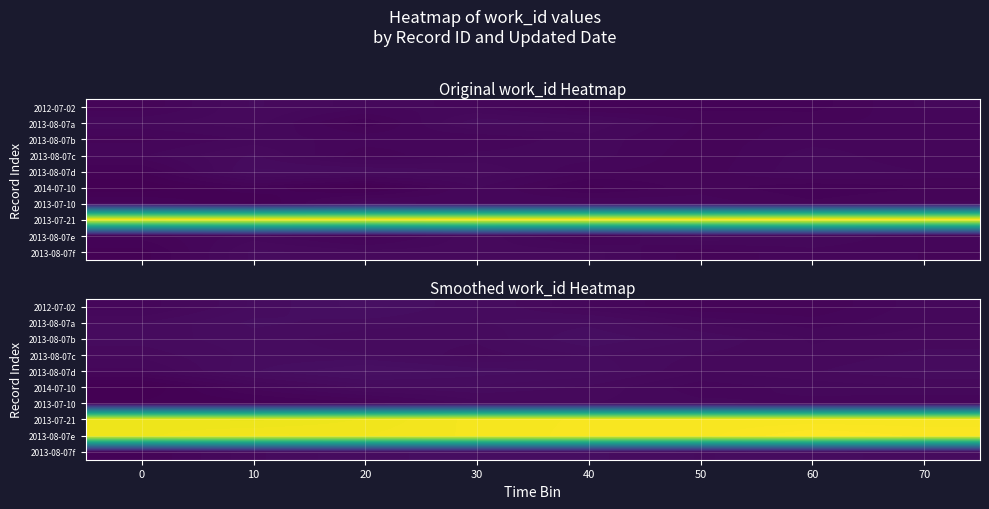

At 70, list the series in order from smallest to largest.

2013-07-10, 2012-07-02, 2013-08-07a, 2014-07-10, 2013-08-07b, 2013-08-07c, 2013-08-07f, 2013-08-07d, 2013-07-21, 2013-08-07e